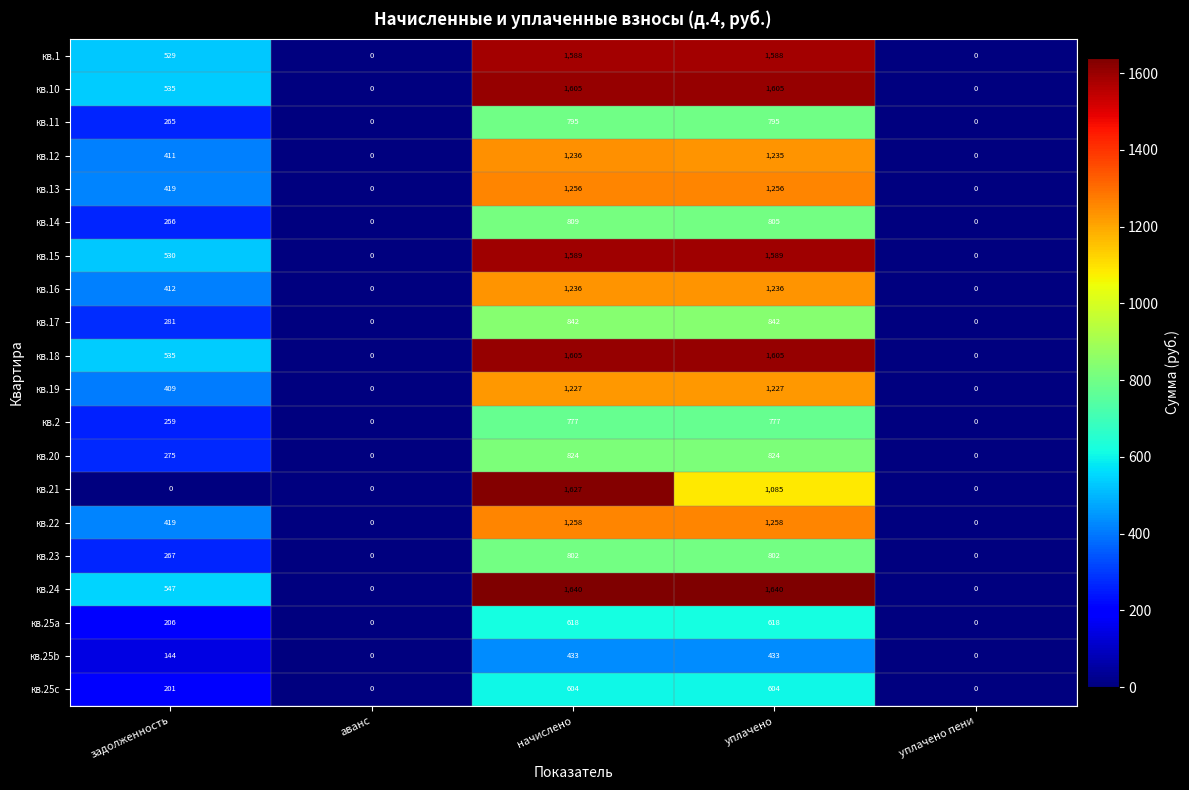

What is the sum of all кв.14 values?

1880